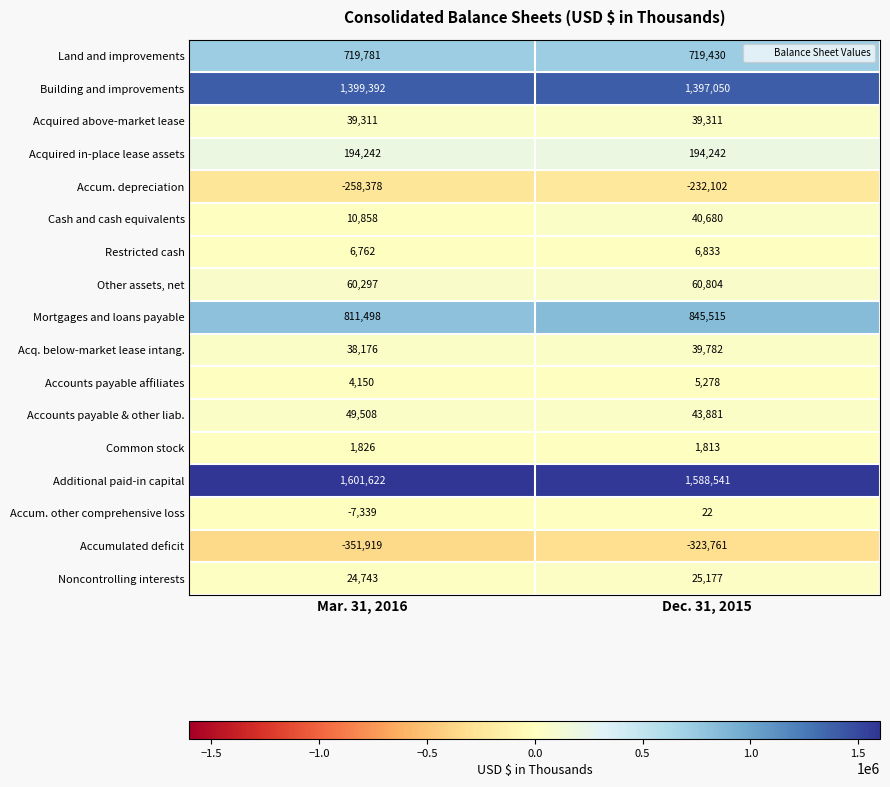

What is the difference between the Noncontrolling interests values at Dec. 31, 2015 and Mar. 31, 2016?

434